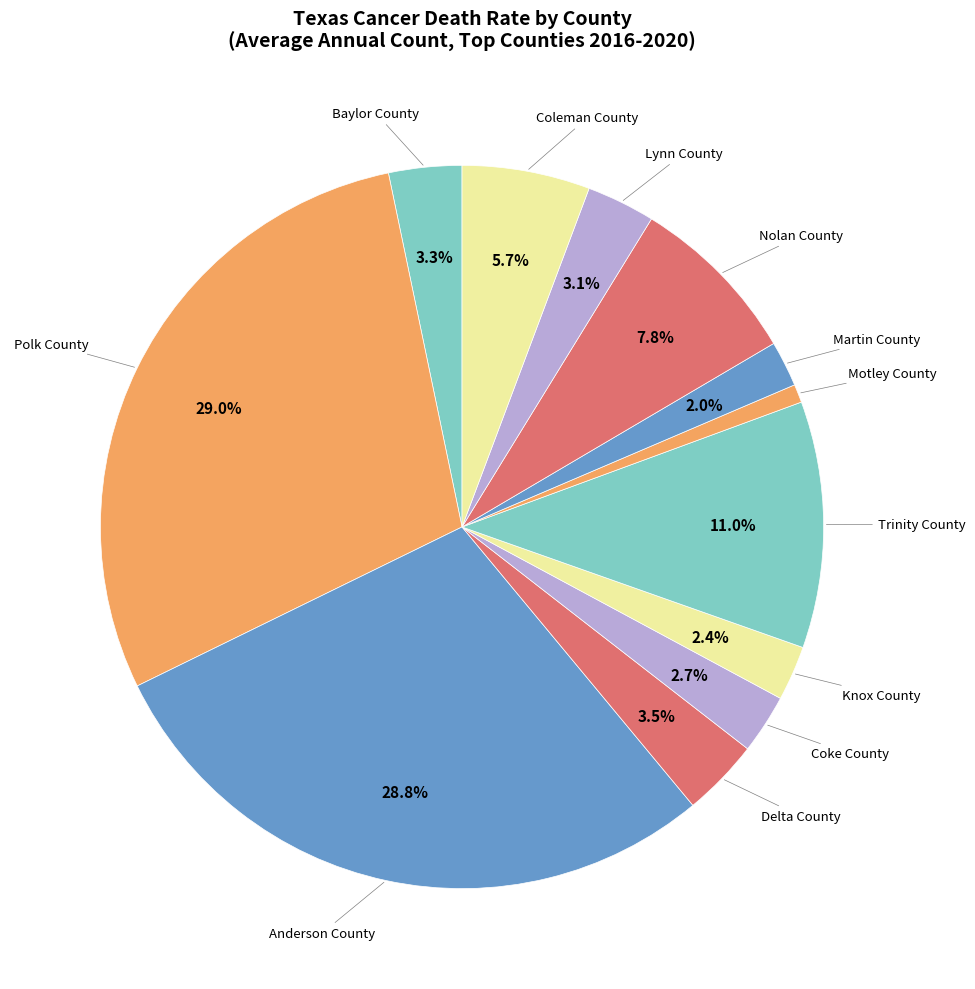

How many slices are in this pie chart?

12